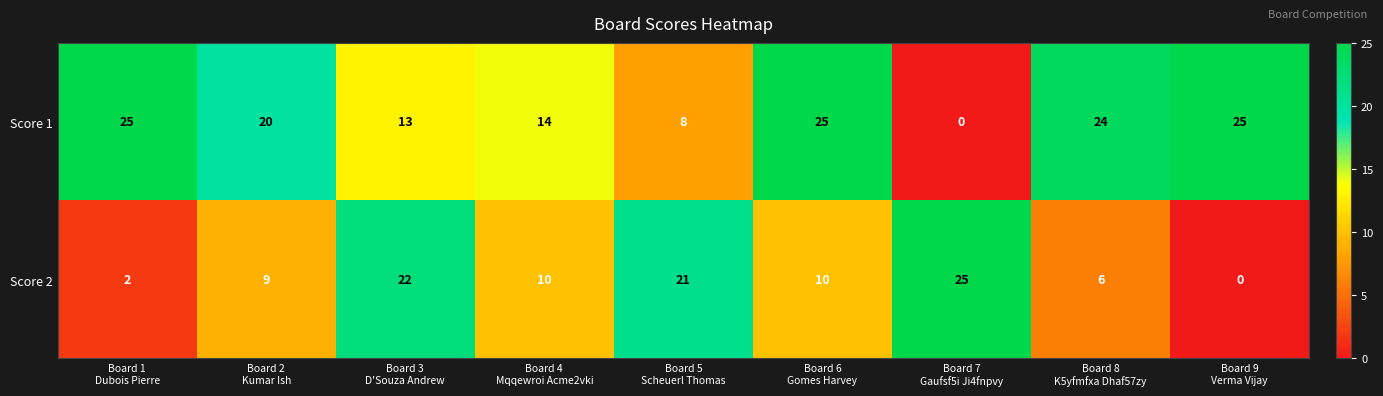

What is the highest value of the Score 1 series?

25